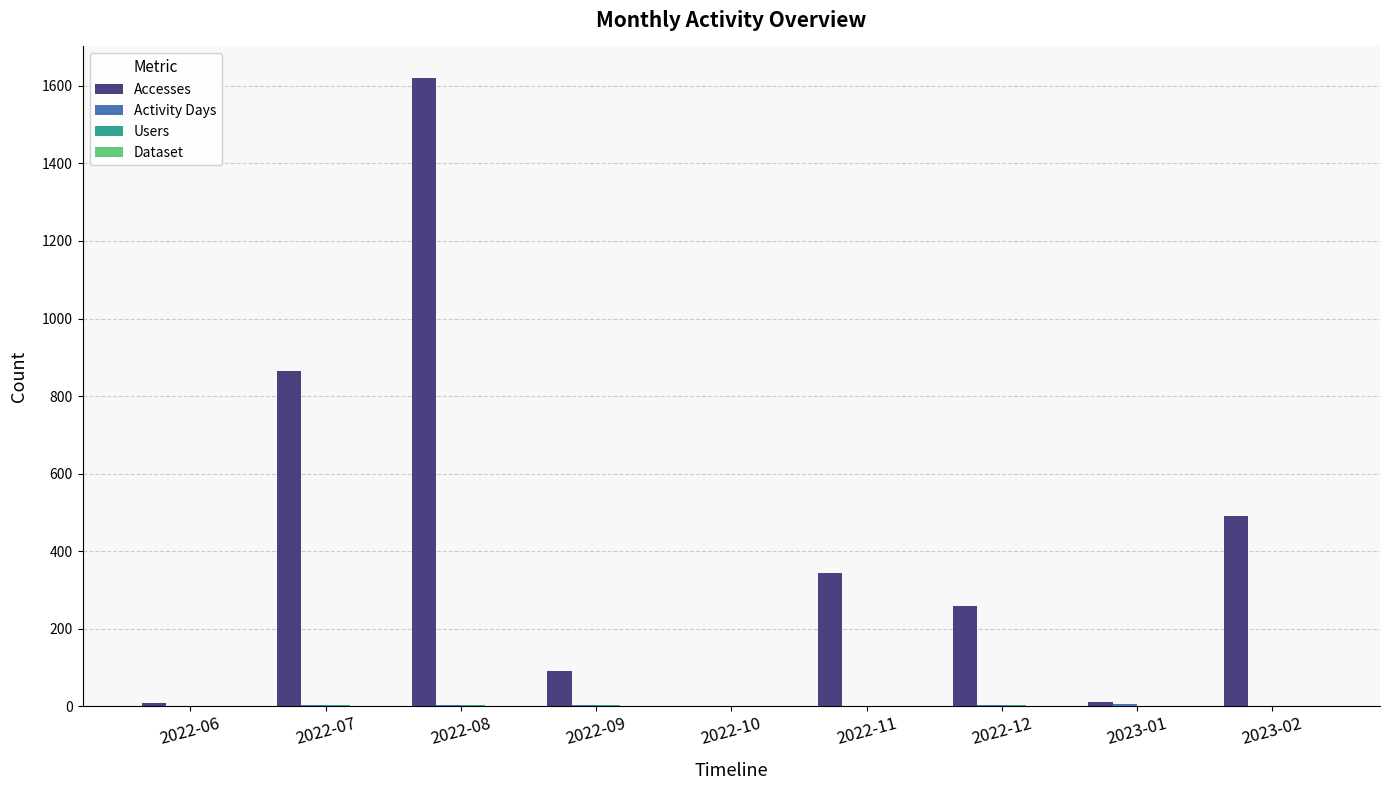

Which label corresponds to the largest value in the chart?

2022-08